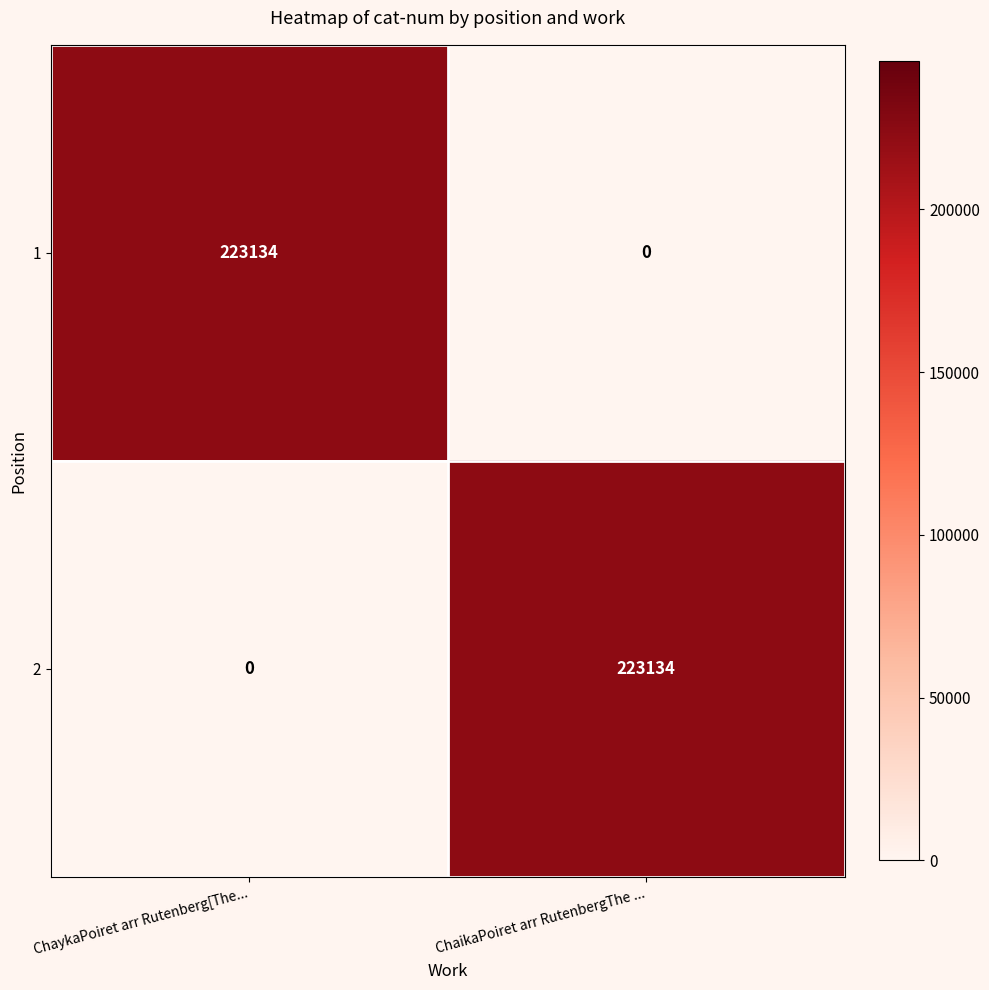

Reading left to right, extract all data points from this chart.

1: ChaykaPoiret arr Rutenberg[The...=223134	ChaikaPoiret arr RutenbergThe ...=0
2: ChaykaPoiret arr Rutenberg[The...=0	ChaikaPoiret arr RutenbergThe ...=223134